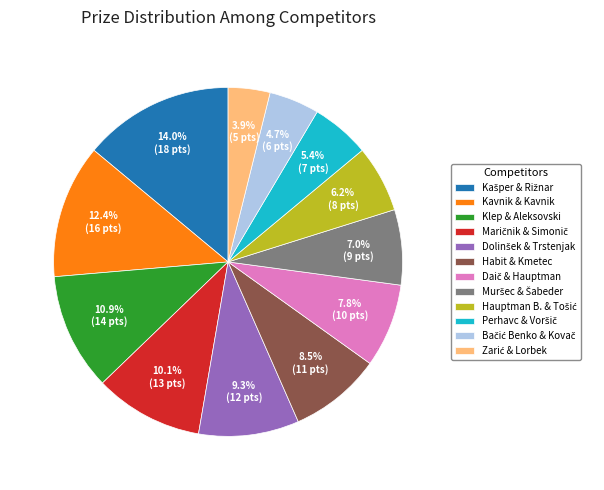

Is there any slice that represents more than half of the pie?

No